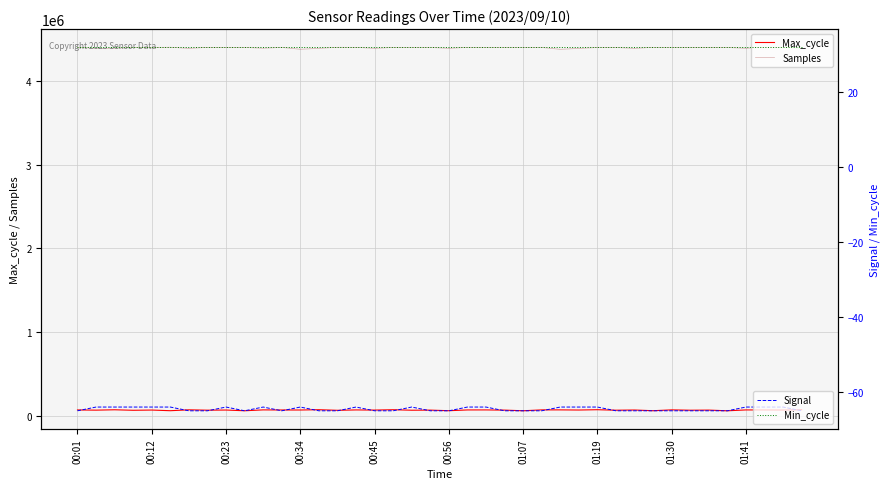

True or false: Max_cycle and Samples cross at least once.

False